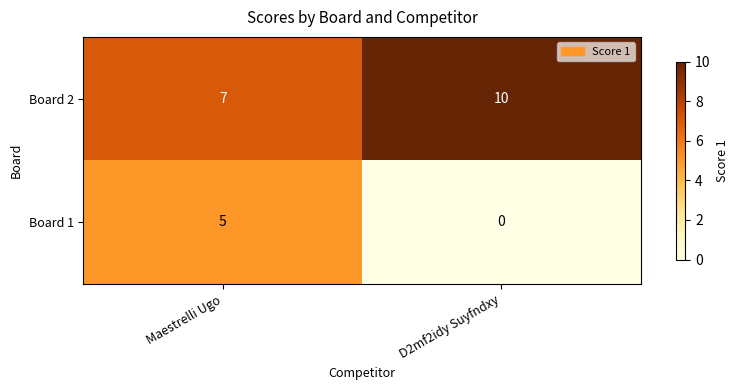

True or false: Board 2 has a value of 10 at D2mf2idy Suyfndxy.

True